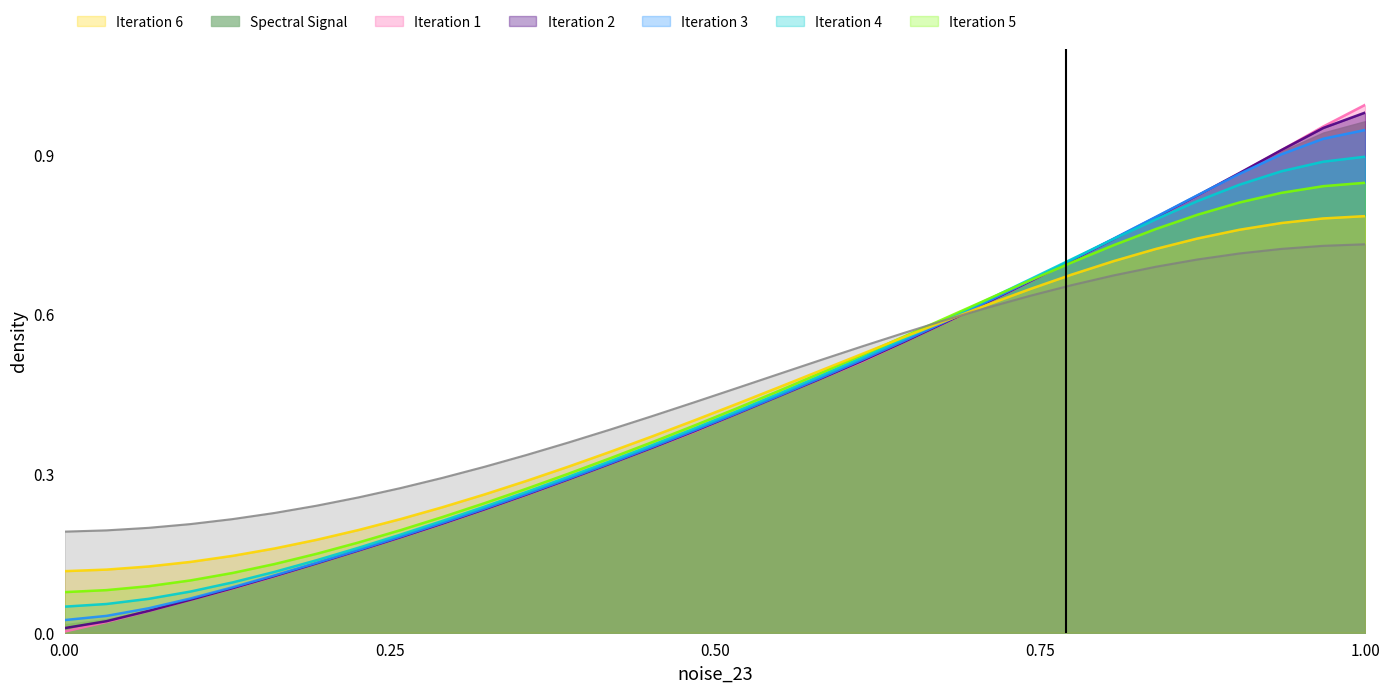

What is the label of the 7th point from the right?

222.8355